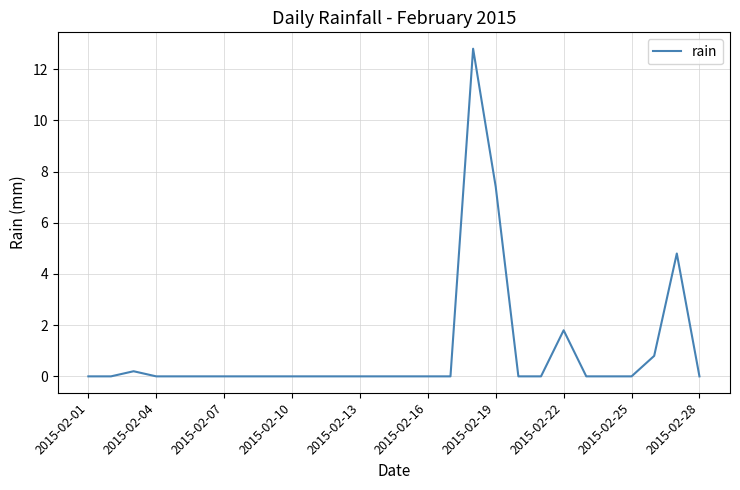

What is the difference between the maximum and minimum values?

12.8